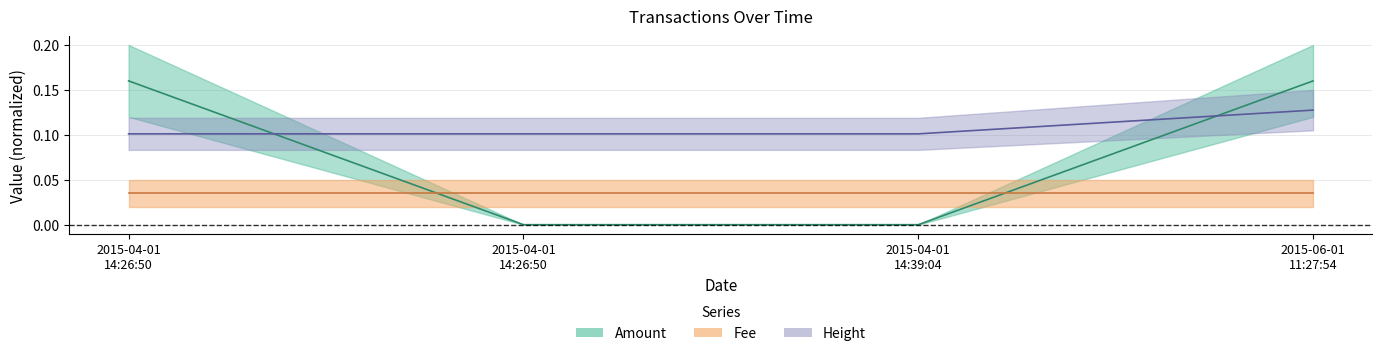

What is the total value across all series at 2015-04-01 14:26:50?

0.3